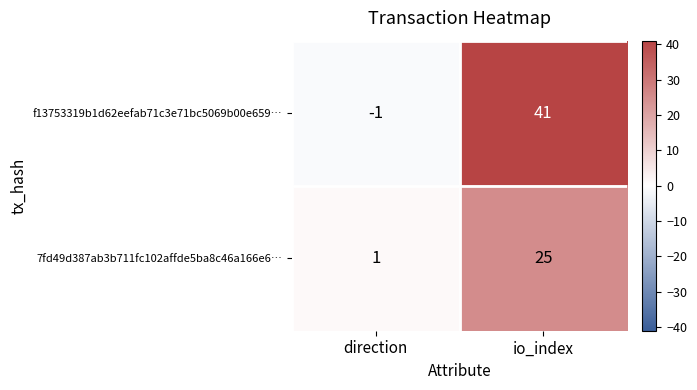

List the series in order of their overall mean, lowest first.

7fd49d387ab3b711fc102affde5ba8c46a166e6…, f13753319b1d62eefab71c3e71bc5069b00e659…